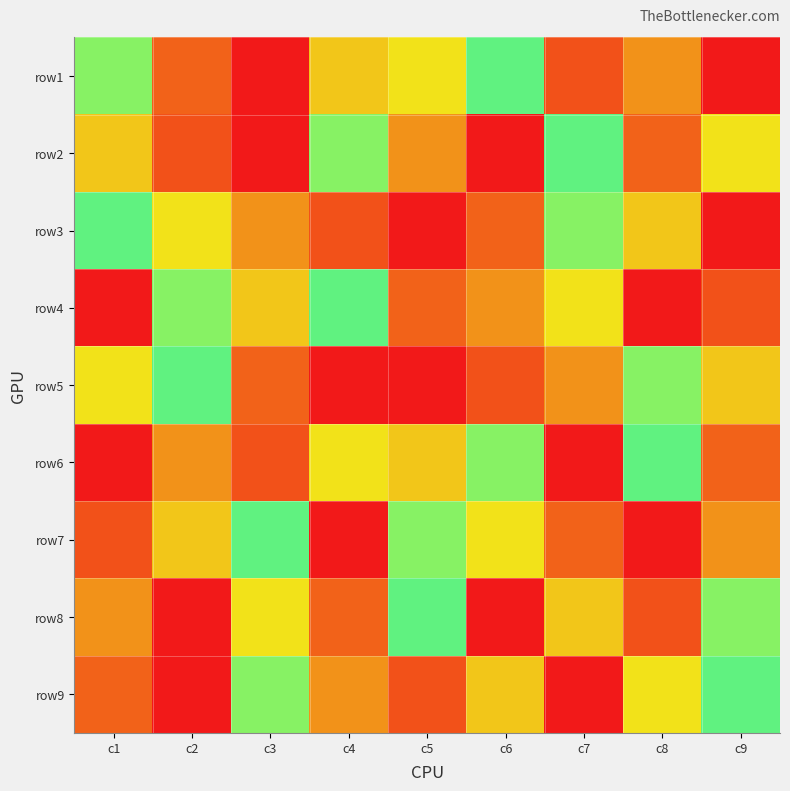

Rank the series at c5 from highest to lowest value.

row3, row4, row6, row7, row8, row1, row2, row9, row5